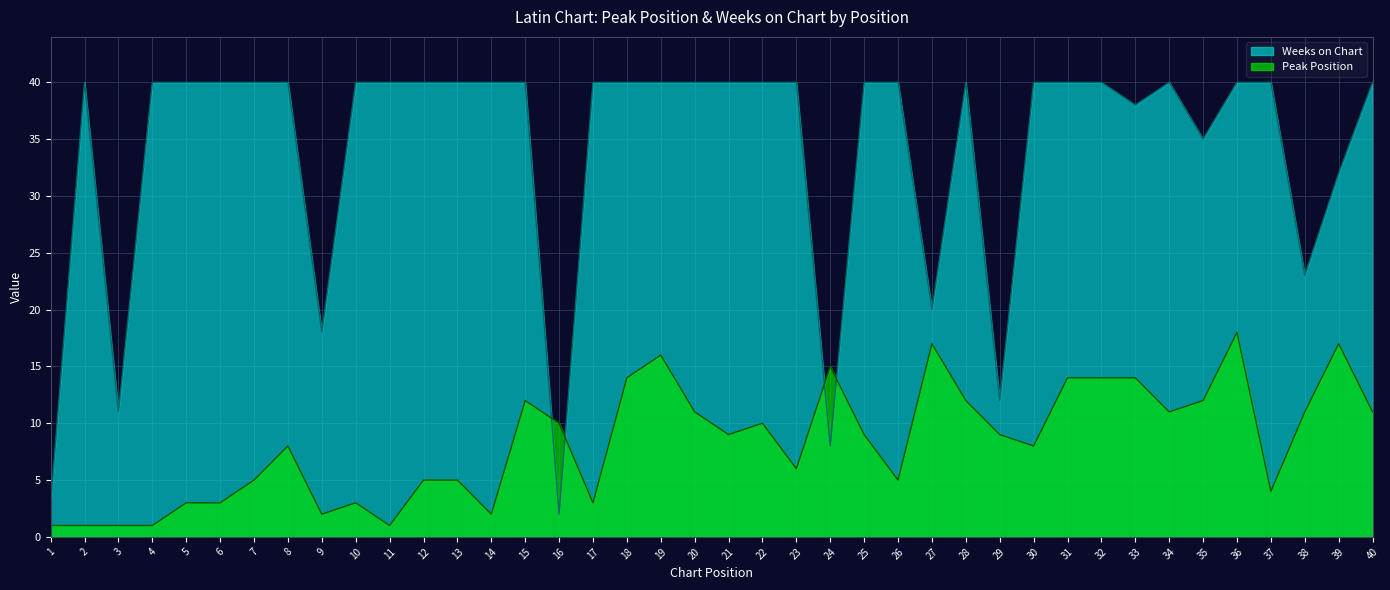

What are all the series names shown in the legend?

Weeks on Chart, Peak Position